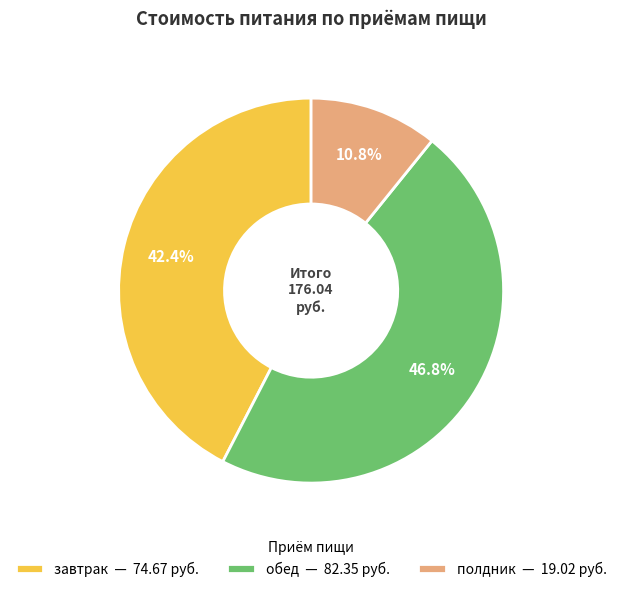

To the nearest percent, what percentage of the pie is полдник?

11%